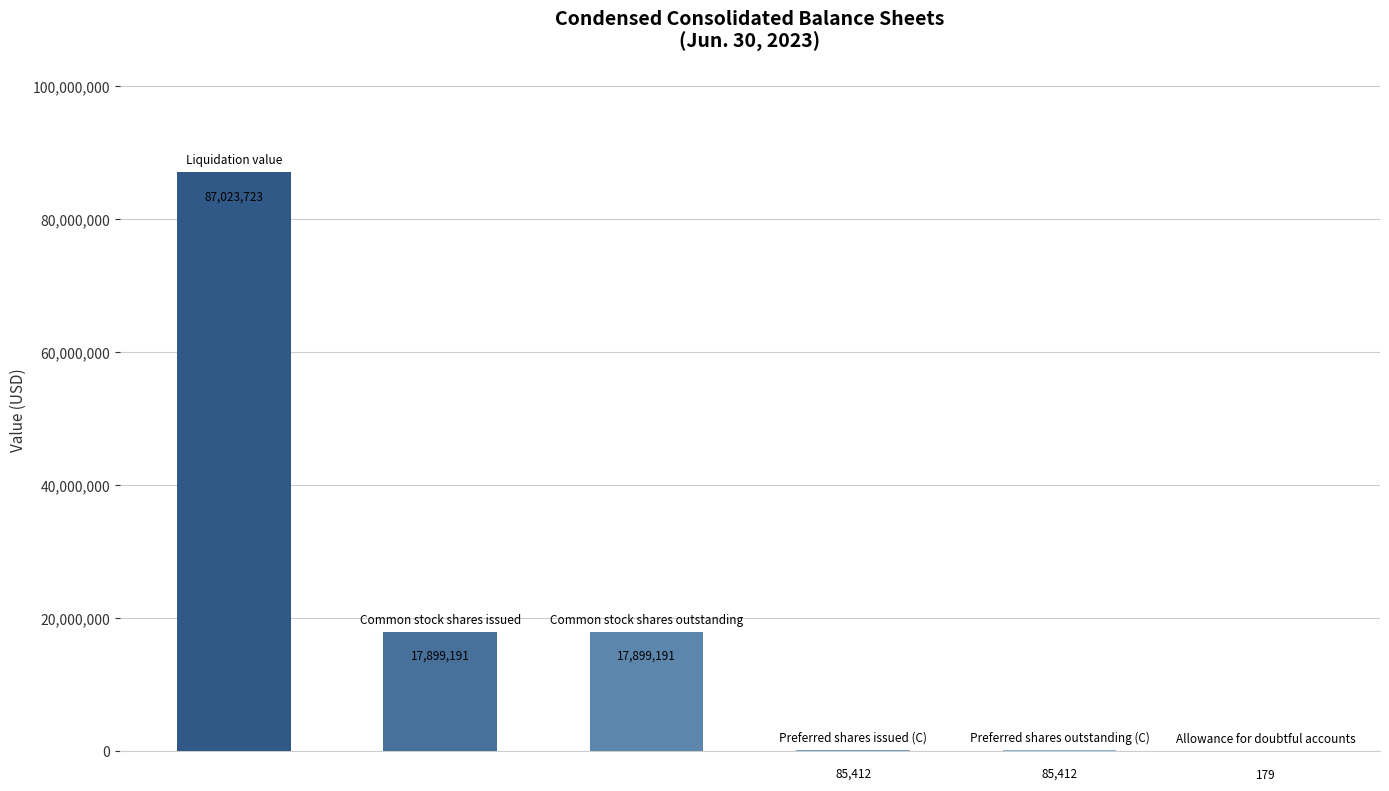

What is the maximum value shown in the chart?

87023723